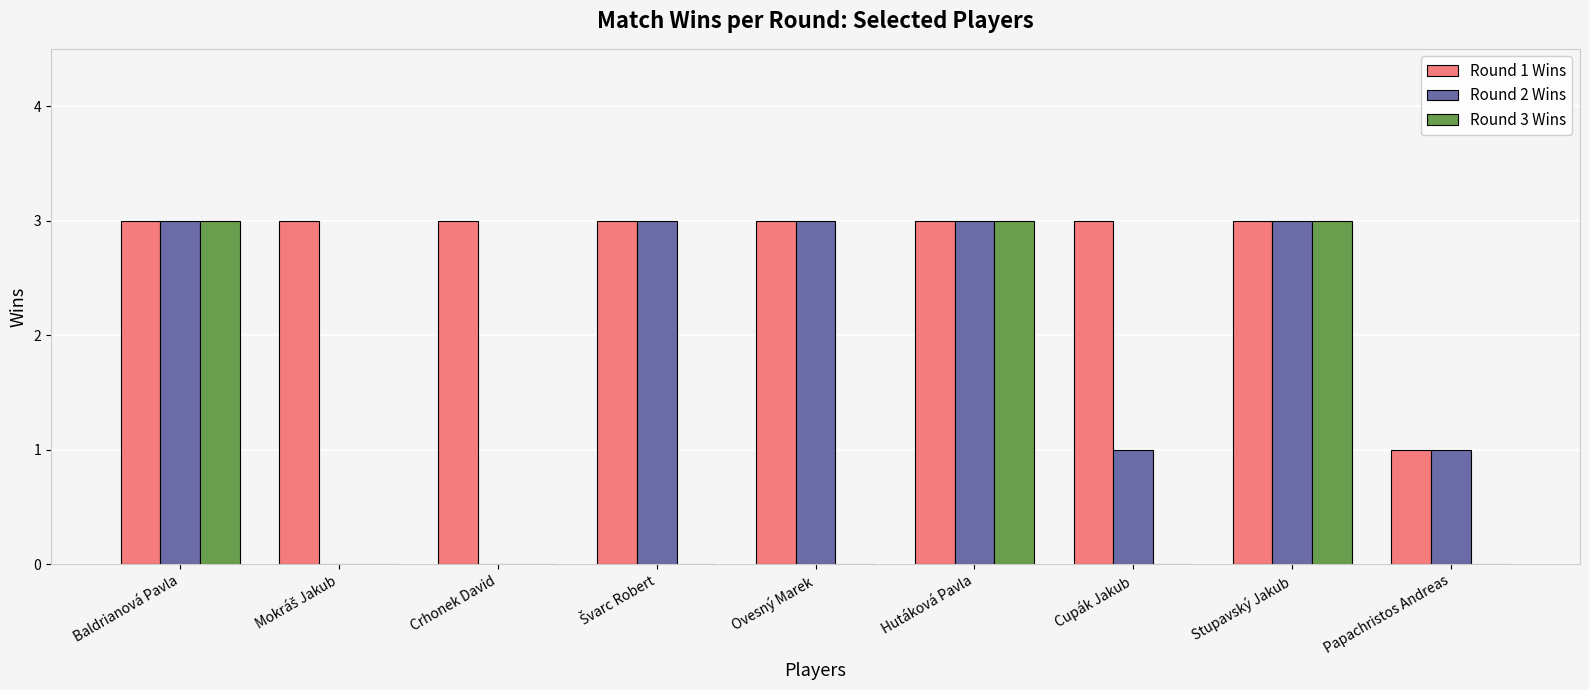

What is the maximum value shown in the chart?

3